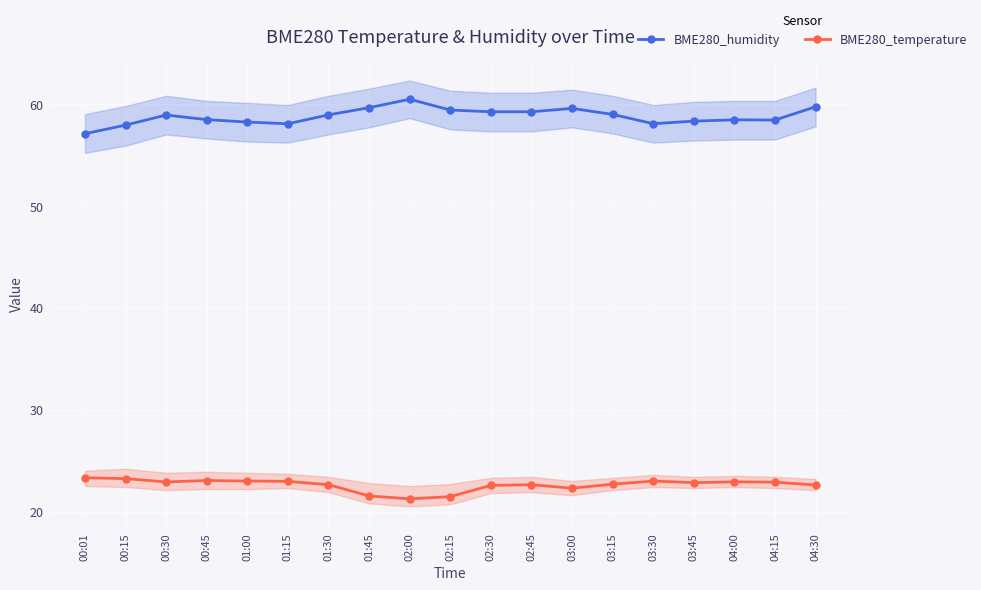

The BME280_humidity series shows 58.1 at 03:30. True or false?

True